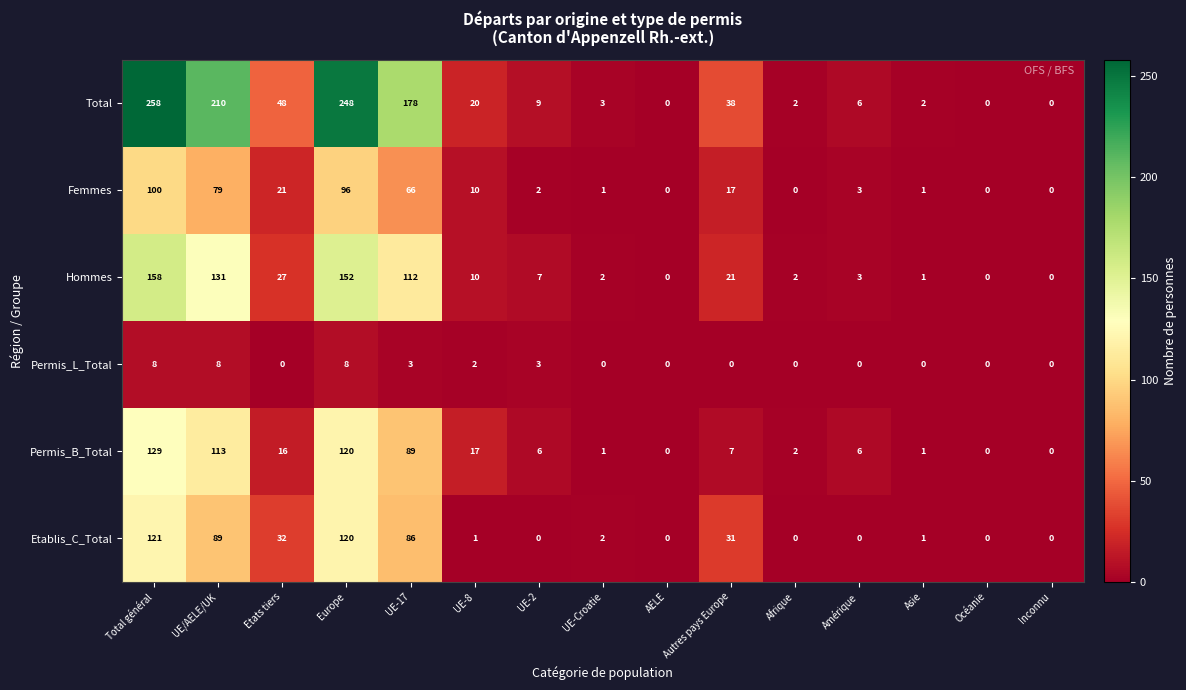

True or false: Permis_L_Total has a value of -4 at AELE.

False